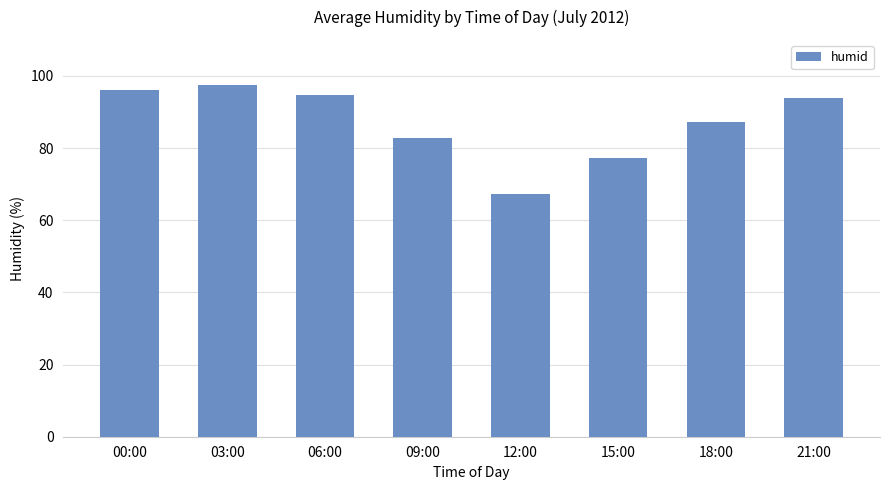

What is the difference between the maximum and minimum values?

30.3